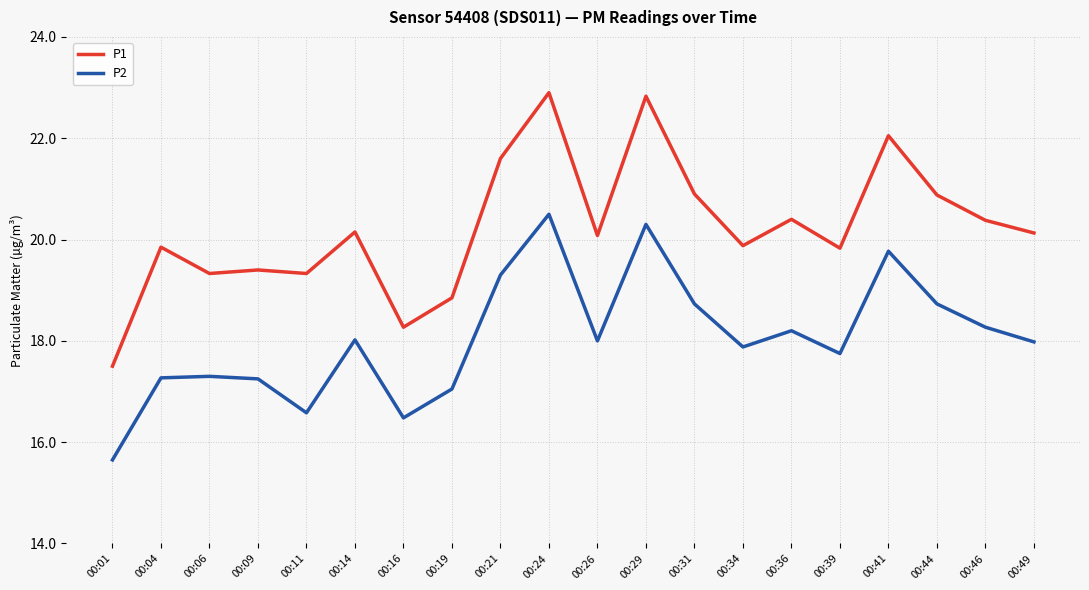

Between 00:01 and 00:11, which series saw the biggest shift?

P1